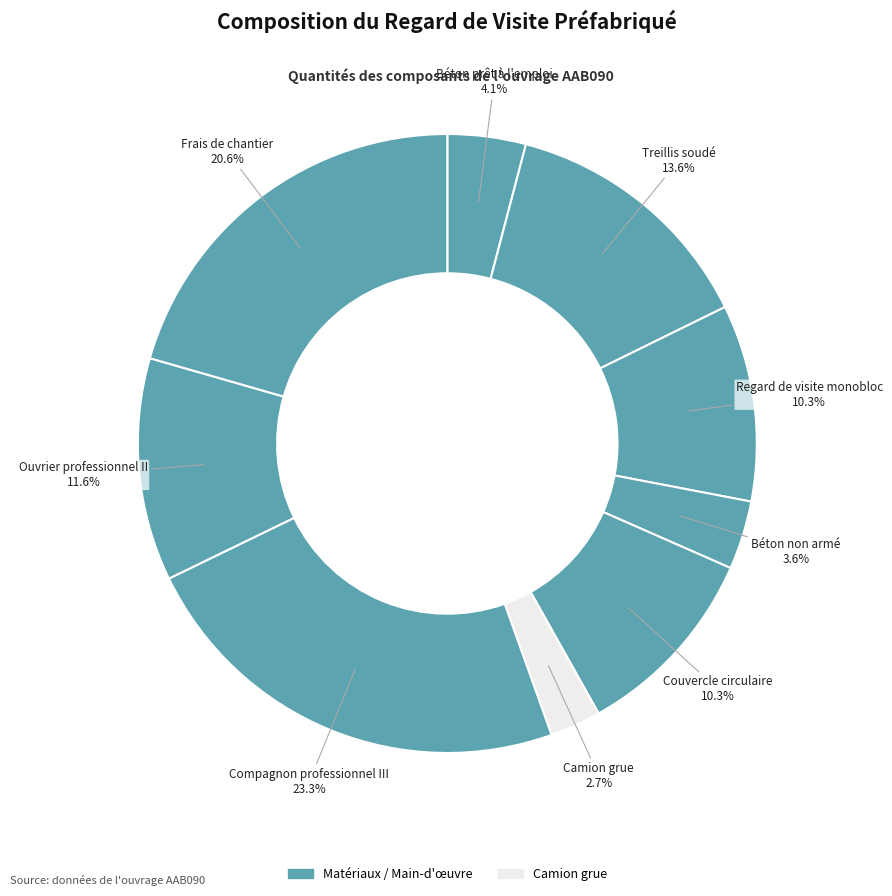

Count the number of slices in the pie.

9